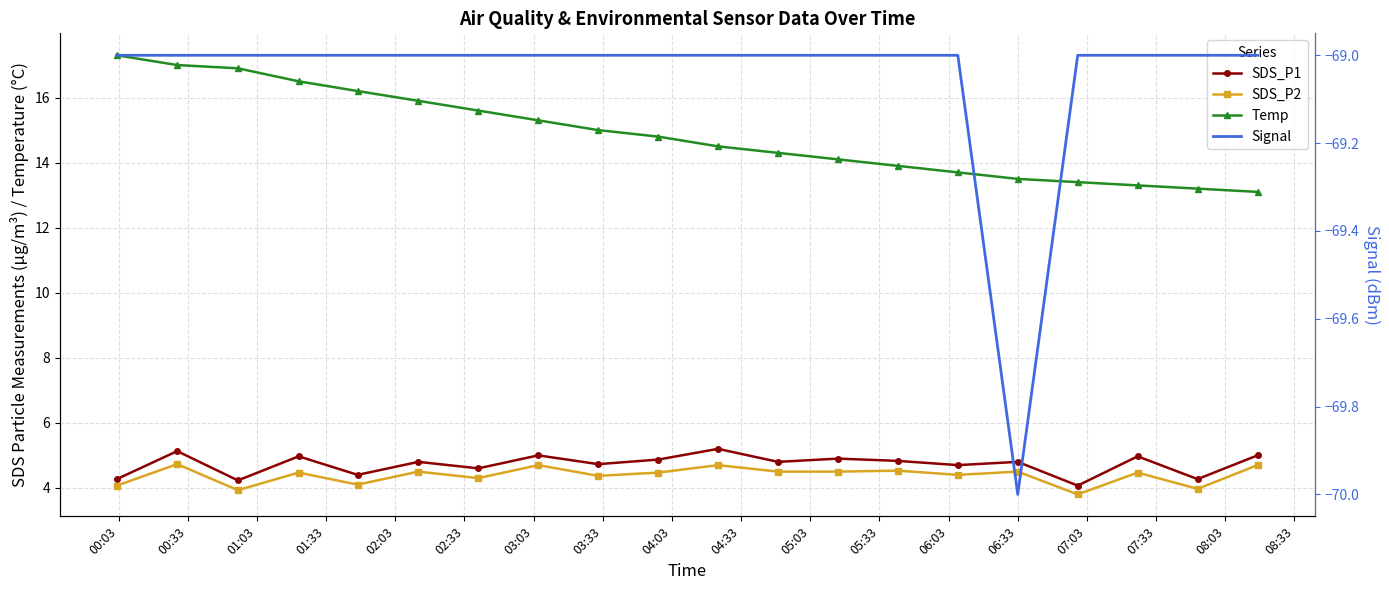

What is the value of the SDS_P2 point at the 15th from the left?

4.4